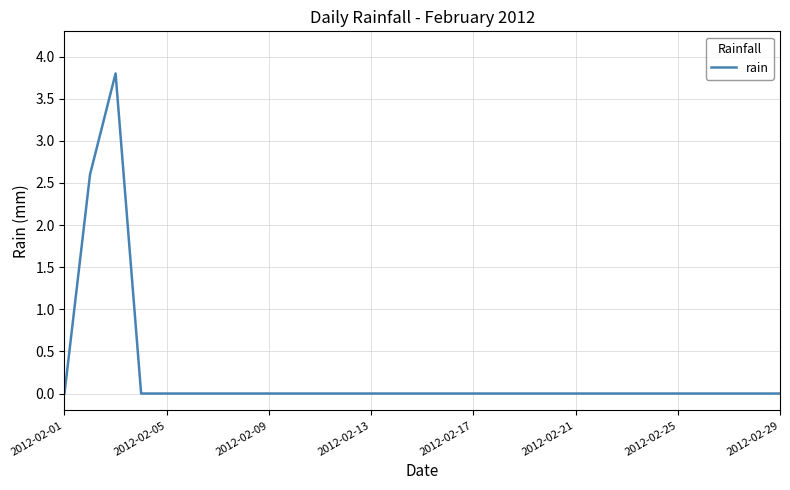

What is the greatest value displayed?

3.8